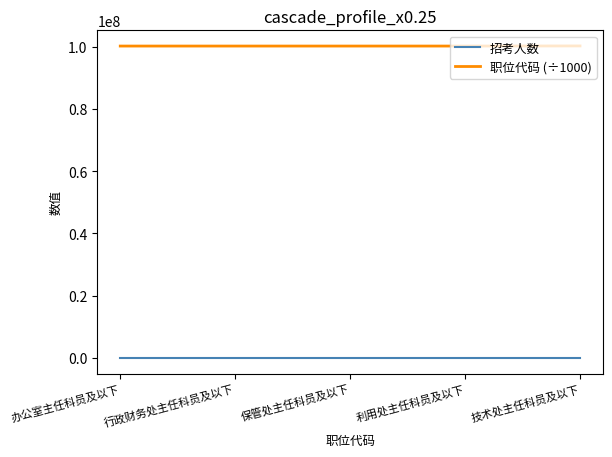

What is the average value of the 招考人数 series?

1.0